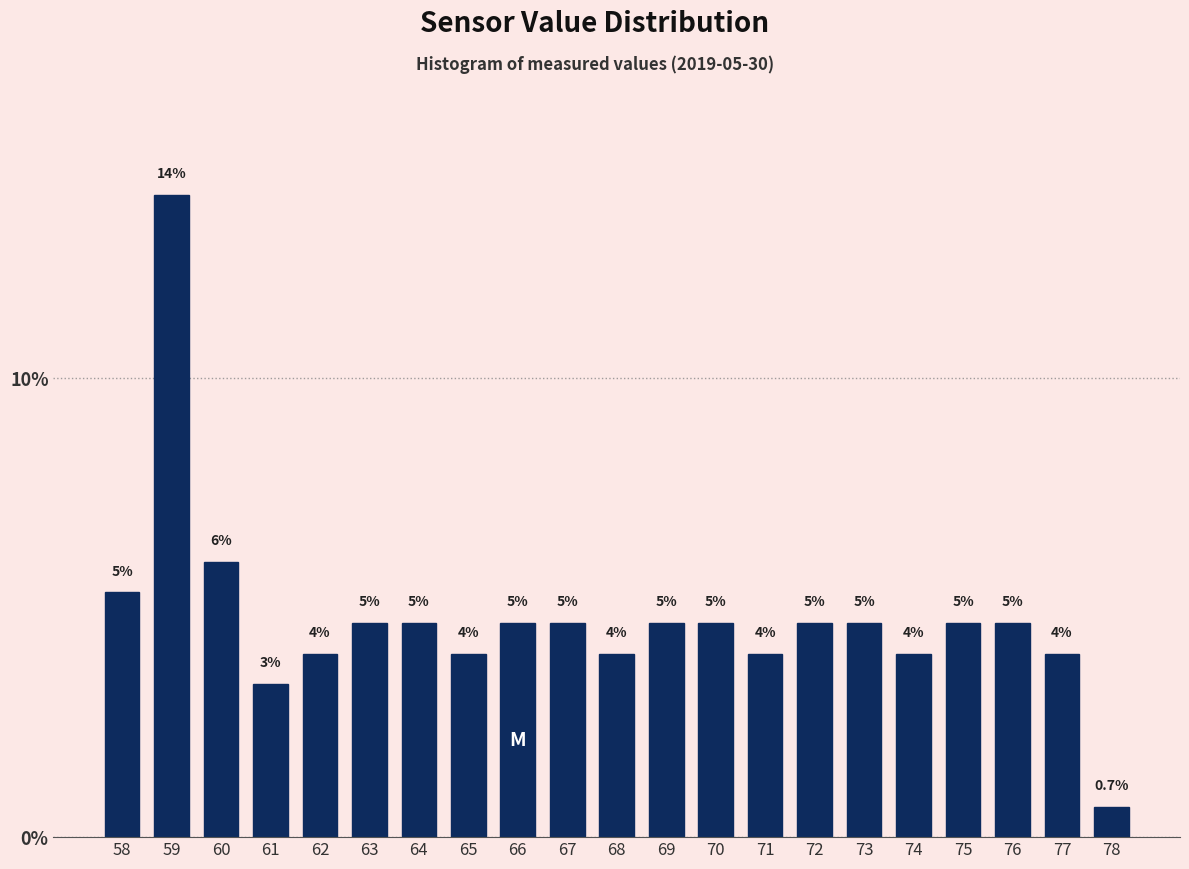

Does the chart contain any negative values?

No